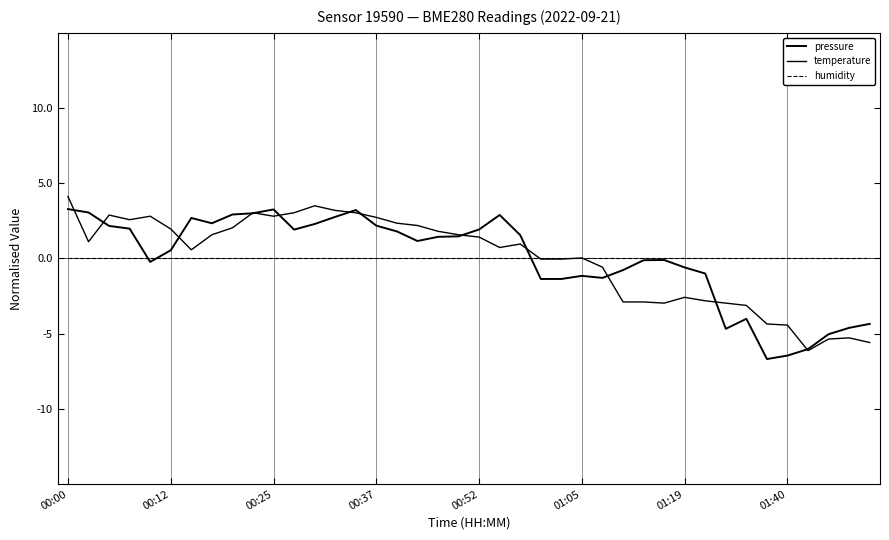

At which label does humidity reach its peak?

00:00